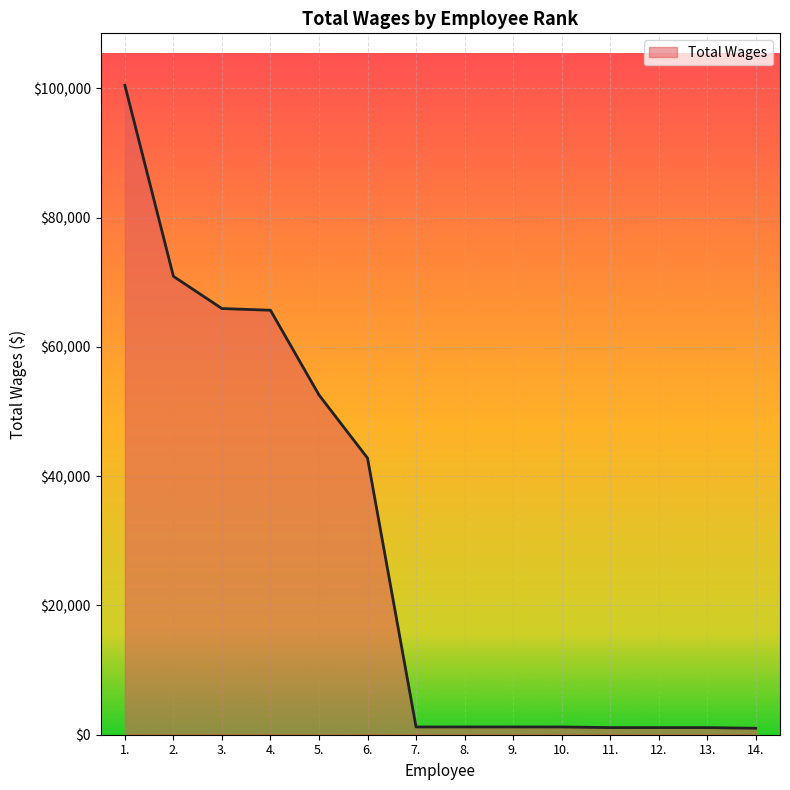

At which category does the chart reach its peak across all series?

1.